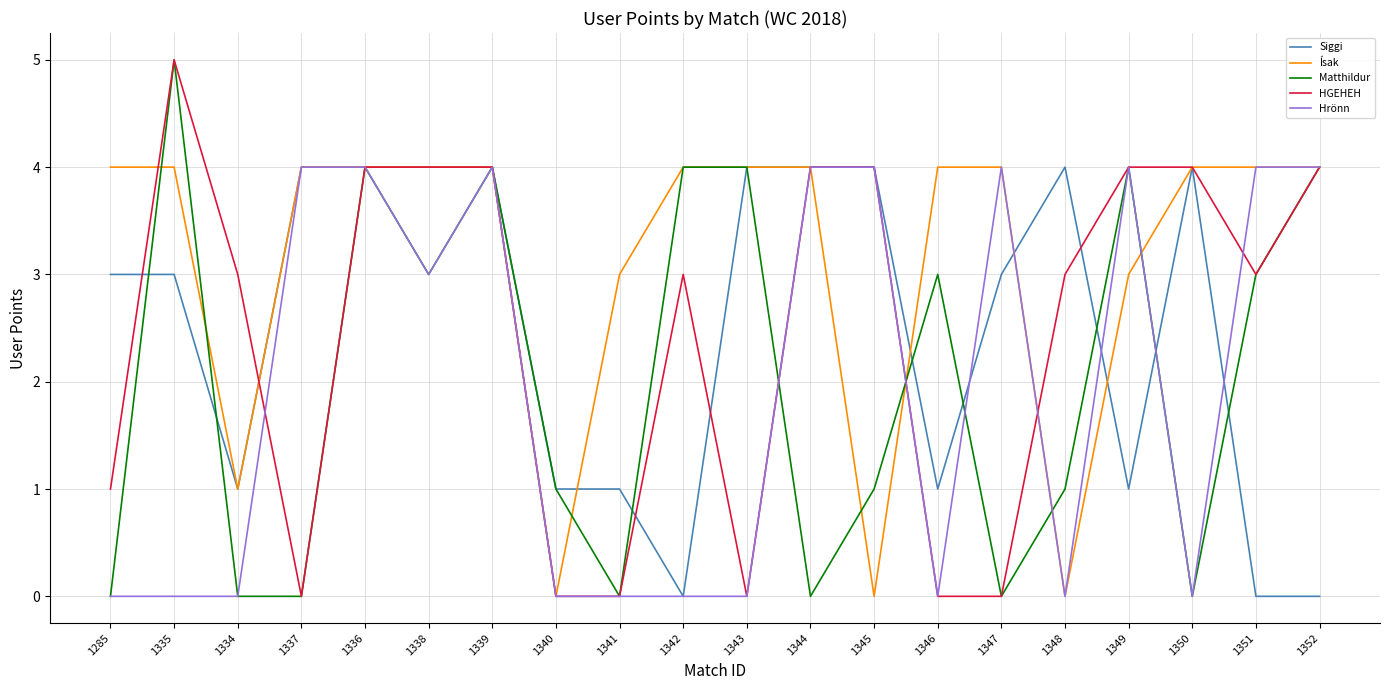

The Matthildur series shows 0 at 1341. True or false?

True